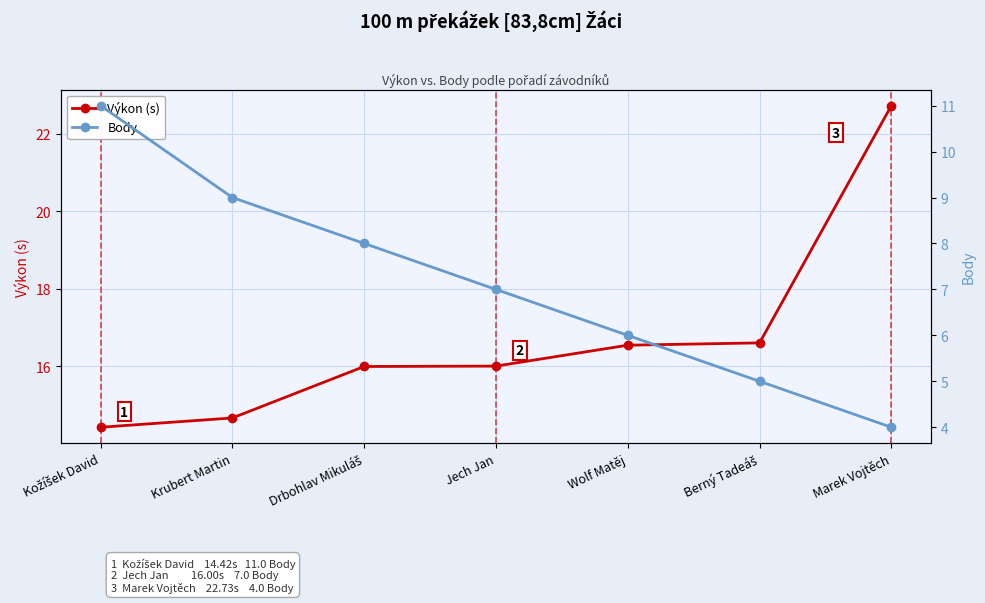

True or false: Body has more than 0 interior local peaks.

False